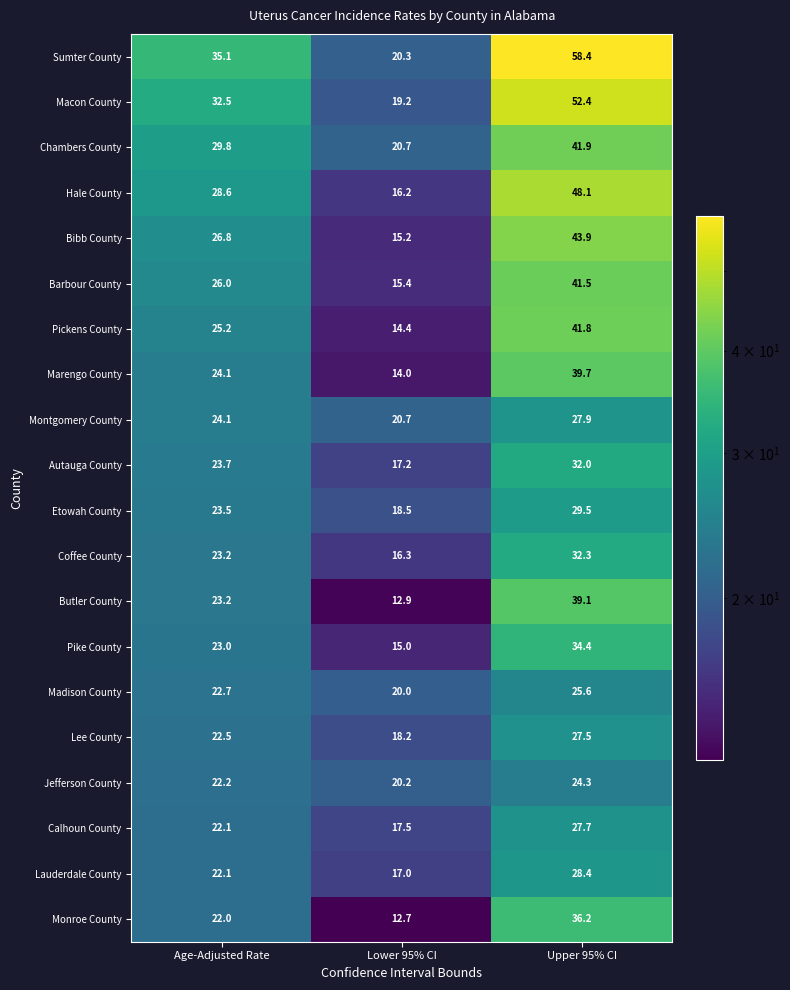

What is the spread (max minus min) of values at Upper 95% CI?

34.1